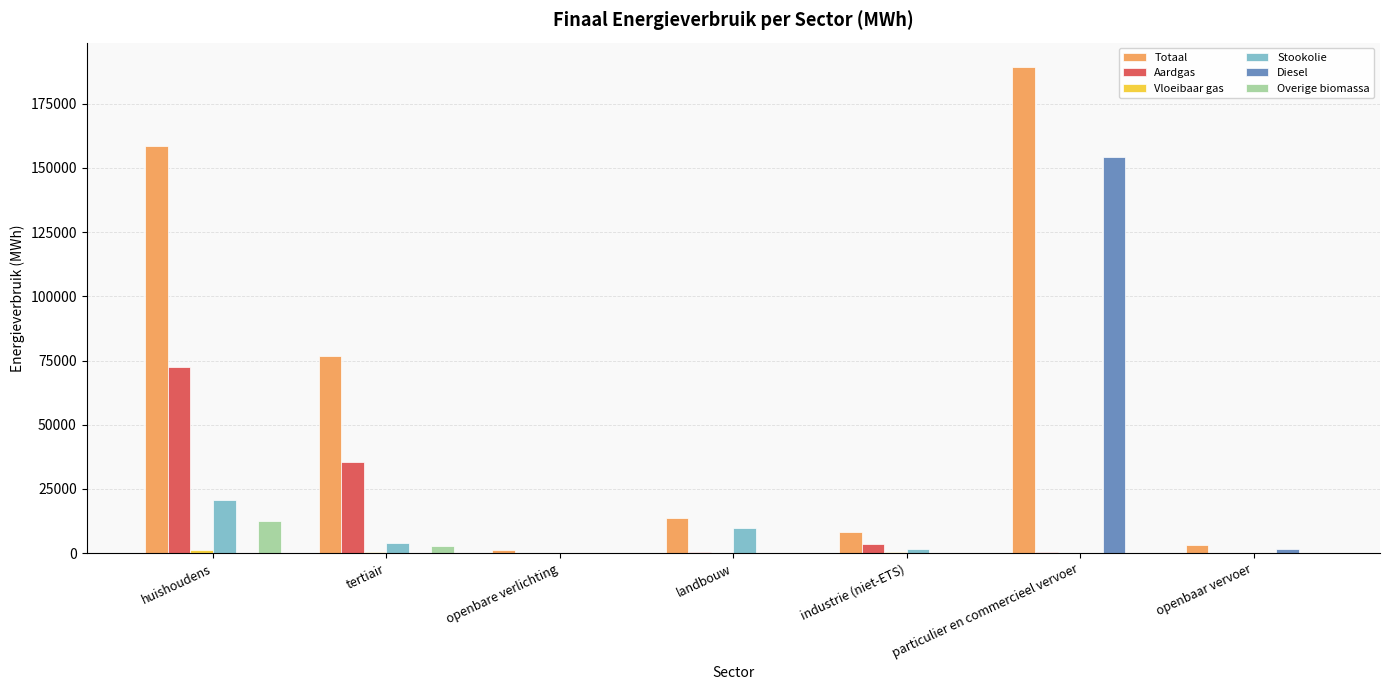

Which category has the highest value across all series?

particulier en commercieel vervoer